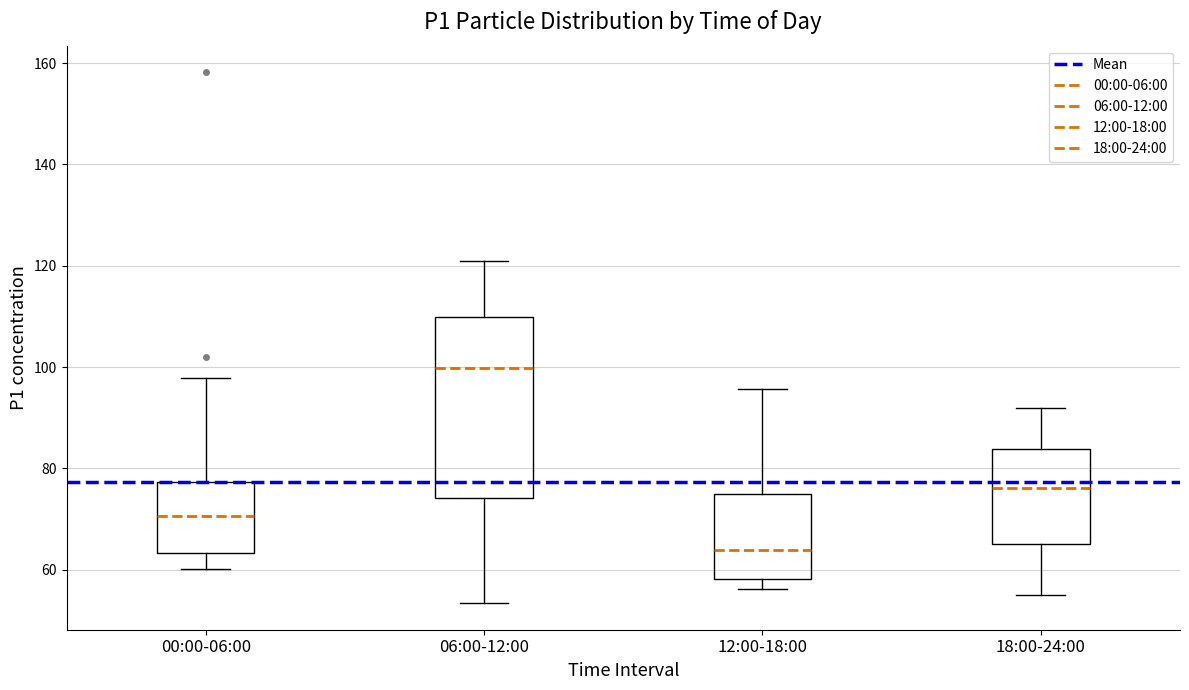

Which box is the tallest, from its lower edge to its upper edge?

06:00-12:00